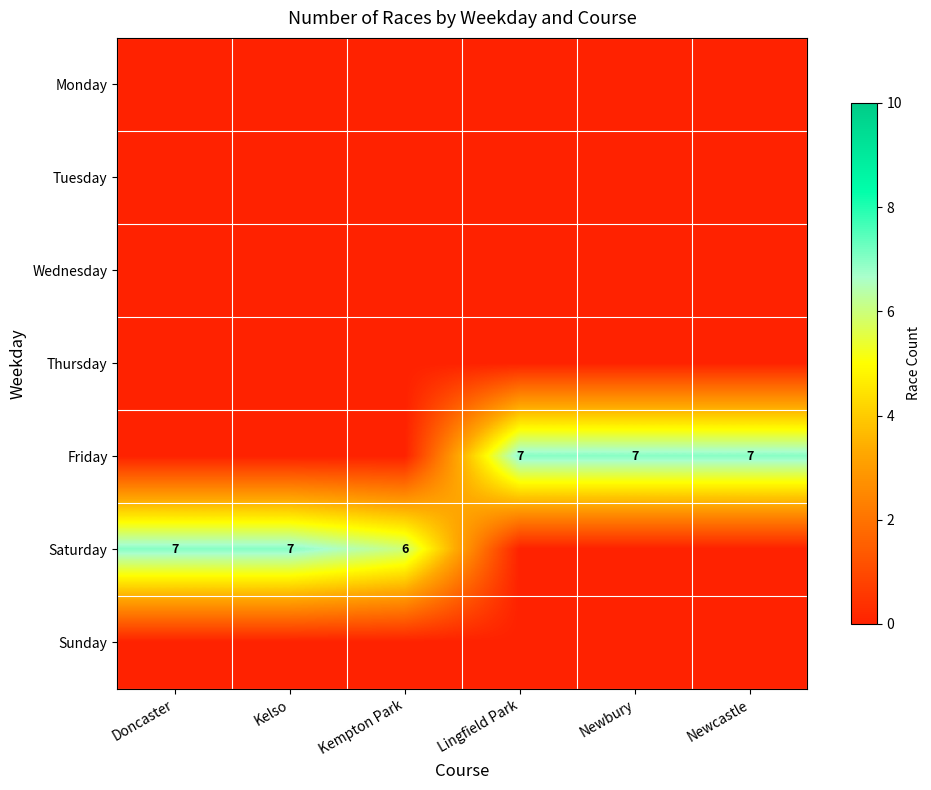

Is it true that Friday equals 4 at Newcastle?

False